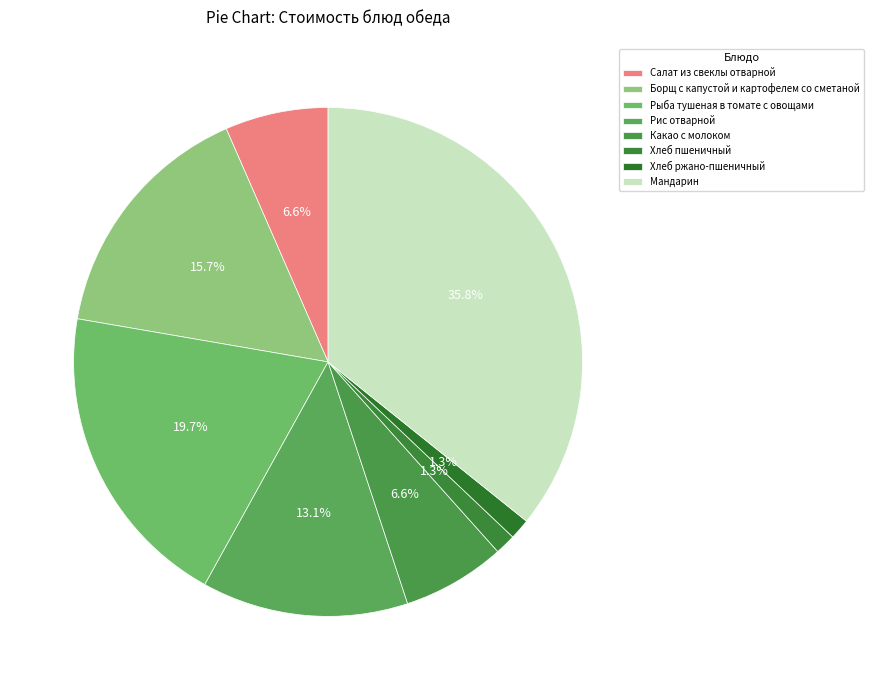

Count the number of slices in the pie.

8